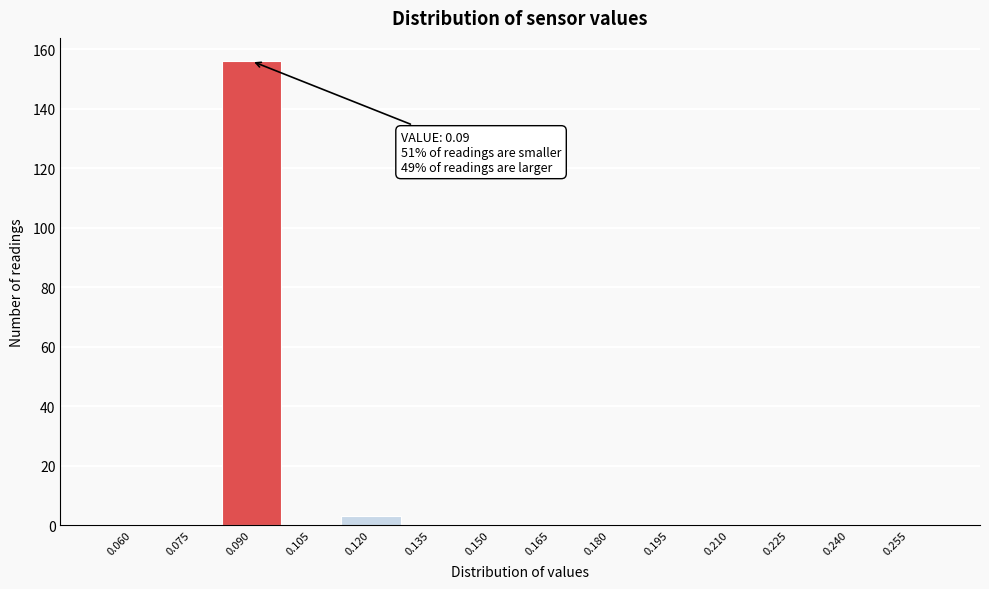

Reading left to right, transcribe all the data shown in this chart.

0.060=0	0.075=0	0.090=156	0.105=0	0.120=3	0.135=0	0.150=0	0.165=0	0.180=0	0.195=0	0.210=0	0.225=0	0.240=0	0.255=0